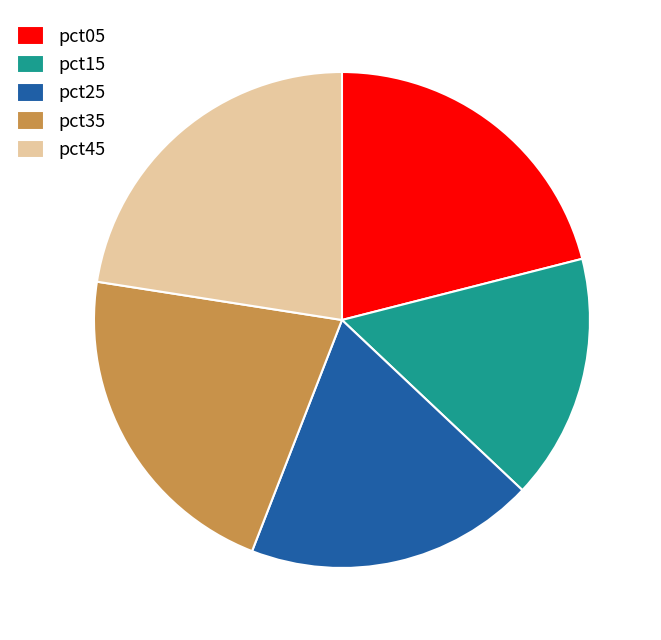

How many slices are in this pie chart?

5